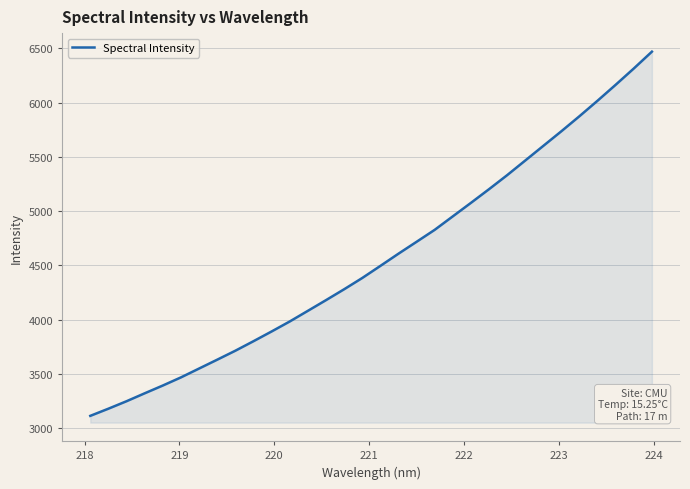

What is the sum of all values?

146057.7